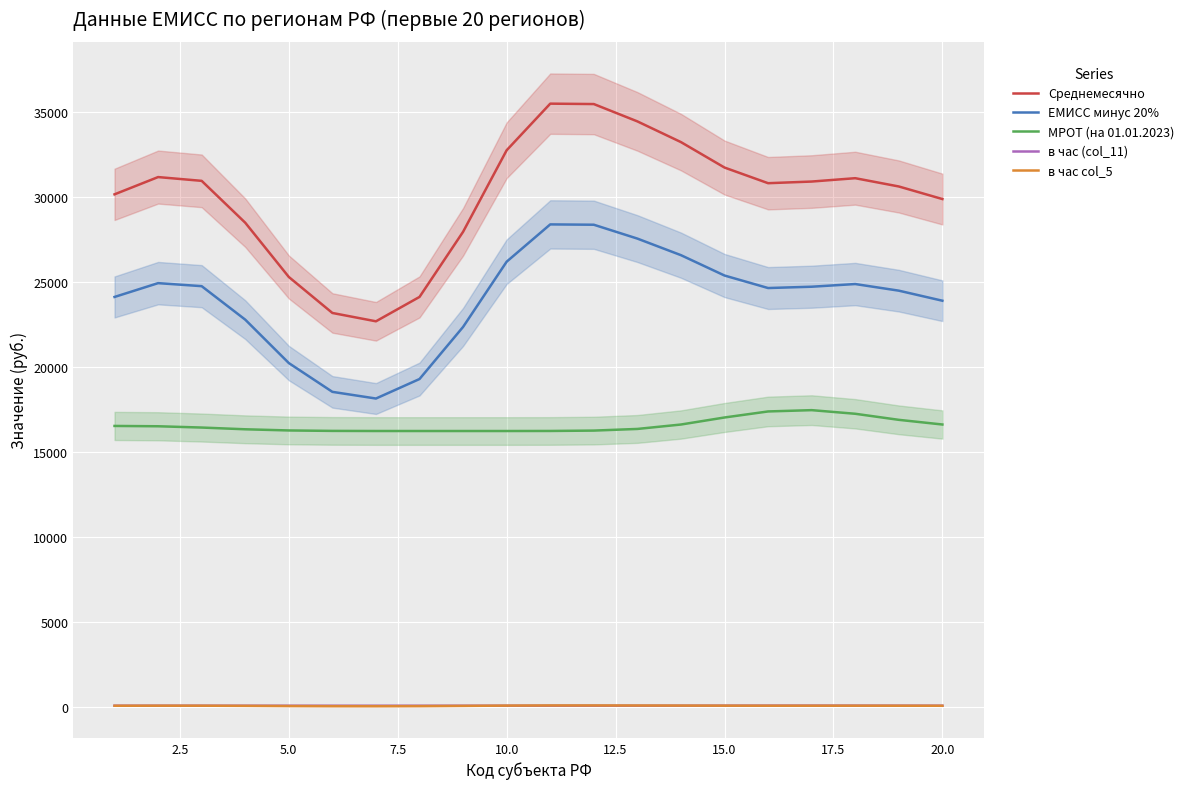

In в час (col_11), how many points are lower than both neighbors (excluding endpoints)?

1